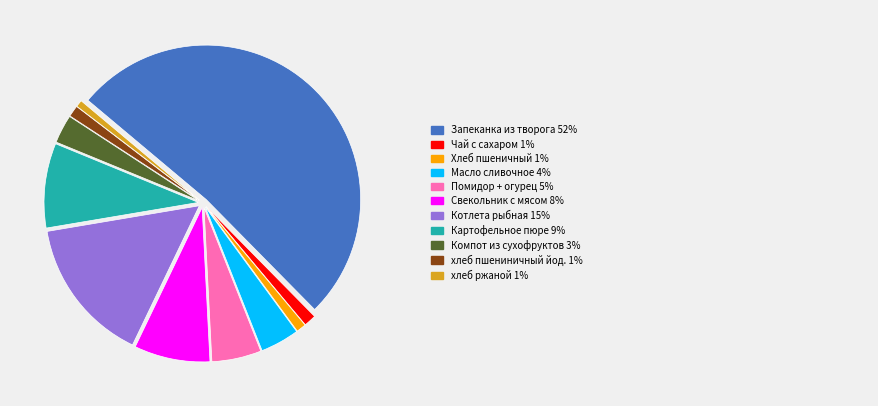

Does any single category account for the majority?

Yes